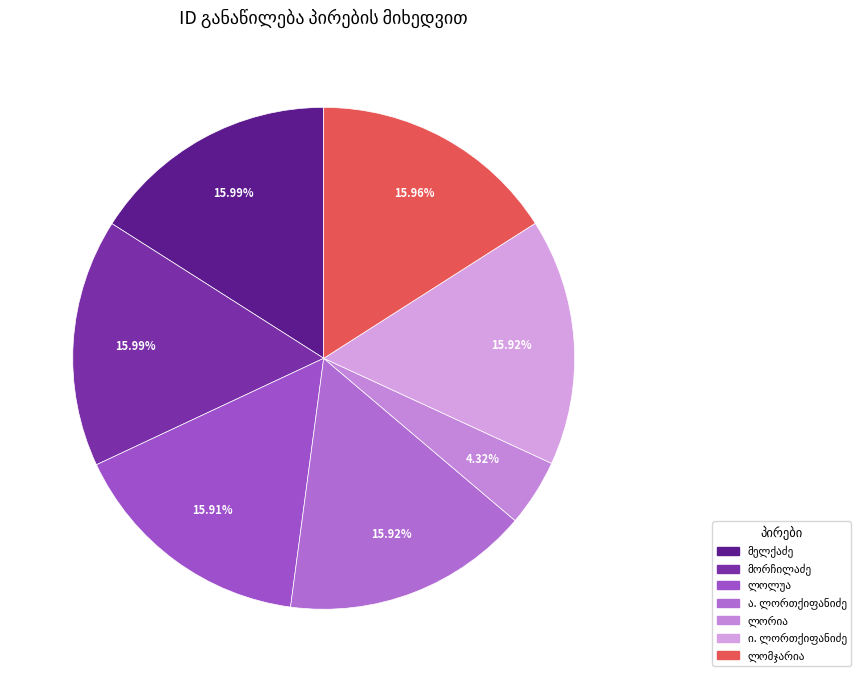

How many slices are in this pie chart?

7